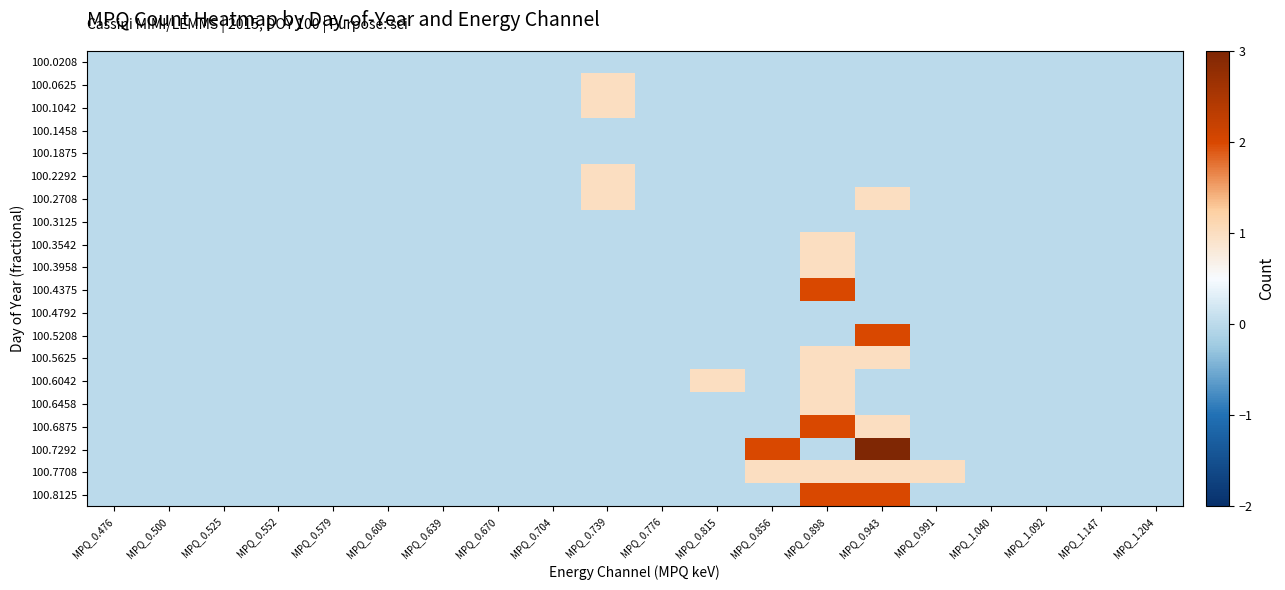

Reading left to right, list all the values displayed in this chart.

100.0208: MPQ_0.476=0	MPQ_0.500=0	MPQ_0.525=0	MPQ_0.552=0	MPQ_0.579=0	MPQ_0.608=0	MPQ_0.639=0	MPQ_0.670=0	MPQ_0.704=0	MPQ_0.739=0	MPQ_0.776=0	MPQ_0.815=0	MPQ_0.856=0	MPQ_0.898=0	MPQ_0.943=0	MPQ_0.991=0	MPQ_1.040=0	MPQ_1.092=0	MPQ_1.147=0	MPQ_1.204=0
100.0625: MPQ_0.476=0	MPQ_0.500=0	MPQ_0.525=0	MPQ_0.552=0	MPQ_0.579=0	MPQ_0.608=0	MPQ_0.639=0	MPQ_0.670=0	MPQ_0.704=0	MPQ_0.739=1	MPQ_0.776=0	MPQ_0.815=0	MPQ_0.856=0	MPQ_0.898=0	MPQ_0.943=0	MPQ_0.991=0	MPQ_1.040=0	MPQ_1.092=0	MPQ_1.147=0	MPQ_1.204=0
100.1042: MPQ_0.476=0	MPQ_0.500=0	MPQ_0.525=0	MPQ_0.552=0	MPQ_0.579=0	MPQ_0.608=0	MPQ_0.639=0	MPQ_0.670=0	MPQ_0.704=0	MPQ_0.739=1	MPQ_0.776=0	MPQ_0.815=0	MPQ_0.856=0	MPQ_0.898=0	MPQ_0.943=0	MPQ_0.991=0	MPQ_1.040=0	MPQ_1.092=0	MPQ_1.147=0	MPQ_1.204=0
100.1458: MPQ_0.476=0	MPQ_0.500=0	MPQ_0.525=0	MPQ_0.552=0	MPQ_0.579=0	MPQ_0.608=0	MPQ_0.639=0	MPQ_0.670=0	MPQ_0.704=0	MPQ_0.739=0	MPQ_0.776=0	MPQ_0.815=0	MPQ_0.856=0	MPQ_0.898=0	MPQ_0.943=0	MPQ_0.991=0	MPQ_1.040=0	MPQ_1.092=0	MPQ_1.147=0	MPQ_1.204=0
100.1875: MPQ_0.476=0	MPQ_0.500=0	MPQ_0.525=0	MPQ_0.552=0	MPQ_0.579=0	MPQ_0.608=0	MPQ_0.639=0	MPQ_0.670=0	MPQ_0.704=0	MPQ_0.739=0	MPQ_0.776=0	MPQ_0.815=0	MPQ_0.856=0	MPQ_0.898=0	MPQ_0.943=0	MPQ_0.991=0	MPQ_1.040=0	MPQ_1.092=0	MPQ_1.147=0	MPQ_1.204=0
100.2292: MPQ_0.476=0	MPQ_0.500=0	MPQ_0.525=0	MPQ_0.552=0	MPQ_0.579=0	MPQ_0.608=0	MPQ_0.639=0	MPQ_0.670=0	MPQ_0.704=0	MPQ_0.739=1	MPQ_0.776=0	MPQ_0.815=0	MPQ_0.856=0	MPQ_0.898=0	MPQ_0.943=0	MPQ_0.991=0	MPQ_1.040=0	MPQ_1.092=0	MPQ_1.147=0	MPQ_1.204=0
100.2708: MPQ_0.476=0	MPQ_0.500=0	MPQ_0.525=0	MPQ_0.552=0	MPQ_0.579=0	MPQ_0.608=0	MPQ_0.639=0	MPQ_0.670=0	MPQ_0.704=0	MPQ_0.739=1	MPQ_0.776=0	MPQ_0.815=0	MPQ_0.856=0	MPQ_0.898=0	MPQ_0.943=1	MPQ_0.991=0	MPQ_1.040=0	MPQ_1.092=0	MPQ_1.147=0	MPQ_1.204=0
100.3125: MPQ_0.476=0	MPQ_0.500=0	MPQ_0.525=0	MPQ_0.552=0	MPQ_0.579=0	MPQ_0.608=0	MPQ_0.639=0	MPQ_0.670=0	MPQ_0.704=0	MPQ_0.739=0	MPQ_0.776=0	MPQ_0.815=0	MPQ_0.856=0	MPQ_0.898=0	MPQ_0.943=0	MPQ_0.991=0	MPQ_1.040=0	MPQ_1.092=0	MPQ_1.147=0	MPQ_1.204=0
100.3542: MPQ_0.476=0	MPQ_0.500=0	MPQ_0.525=0	MPQ_0.552=0	MPQ_0.579=0	MPQ_0.608=0	MPQ_0.639=0	MPQ_0.670=0	MPQ_0.704=0	MPQ_0.739=0	MPQ_0.776=0	MPQ_0.815=0	MPQ_0.856=0	MPQ_0.898=1	MPQ_0.943=0	MPQ_0.991=0	MPQ_1.040=0	MPQ_1.092=0	MPQ_1.147=0	MPQ_1.204=0
100.3958: MPQ_0.476=0	MPQ_0.500=0	MPQ_0.525=0	MPQ_0.552=0	MPQ_0.579=0	MPQ_0.608=0	MPQ_0.639=0	MPQ_0.670=0	MPQ_0.704=0	MPQ_0.739=0	MPQ_0.776=0	MPQ_0.815=0	MPQ_0.856=0	MPQ_0.898=1	MPQ_0.943=0	MPQ_0.991=0	MPQ_1.040=0	MPQ_1.092=0	MPQ_1.147=0	MPQ_1.204=0
100.4375: MPQ_0.476=0	MPQ_0.500=0	MPQ_0.525=0	MPQ_0.552=0	MPQ_0.579=0	MPQ_0.608=0	MPQ_0.639=0	MPQ_0.670=0	MPQ_0.704=0	MPQ_0.739=0	MPQ_0.776=0	MPQ_0.815=0	MPQ_0.856=0	MPQ_0.898=2	MPQ_0.943=0	MPQ_0.991=0	MPQ_1.040=0	MPQ_1.092=0	MPQ_1.147=0	MPQ_1.204=0
100.4792: MPQ_0.476=0	MPQ_0.500=0	MPQ_0.525=0	MPQ_0.552=0	MPQ_0.579=0	MPQ_0.608=0	MPQ_0.639=0	MPQ_0.670=0	MPQ_0.704=0	MPQ_0.739=0	MPQ_0.776=0	MPQ_0.815=0	MPQ_0.856=0	MPQ_0.898=0	MPQ_0.943=0	MPQ_0.991=0	MPQ_1.040=0	MPQ_1.092=0	MPQ_1.147=0	MPQ_1.204=0
100.5208: MPQ_0.476=0	MPQ_0.500=0	MPQ_0.525=0	MPQ_0.552=0	MPQ_0.579=0	MPQ_0.608=0	MPQ_0.639=0	MPQ_0.670=0	MPQ_0.704=0	MPQ_0.739=0	MPQ_0.776=0	MPQ_0.815=0	MPQ_0.856=0	MPQ_0.898=0	MPQ_0.943=2	MPQ_0.991=0	MPQ_1.040=0	MPQ_1.092=0	MPQ_1.147=0	MPQ_1.204=0
100.5625: MPQ_0.476=0	MPQ_0.500=0	MPQ_0.525=0	MPQ_0.552=0	MPQ_0.579=0	MPQ_0.608=0	MPQ_0.639=0	MPQ_0.670=0	MPQ_0.704=0	MPQ_0.739=0	MPQ_0.776=0	MPQ_0.815=0	MPQ_0.856=0	MPQ_0.898=1	MPQ_0.943=1	MPQ_0.991=0	MPQ_1.040=0	MPQ_1.092=0	MPQ_1.147=0	MPQ_1.204=0
100.6042: MPQ_0.476=0	MPQ_0.500=0	MPQ_0.525=0	MPQ_0.552=0	MPQ_0.579=0	MPQ_0.608=0	MPQ_0.639=0	MPQ_0.670=0	MPQ_0.704=0	MPQ_0.739=0	MPQ_0.776=0	MPQ_0.815=1	MPQ_0.856=0	MPQ_0.898=1	MPQ_0.943=0	MPQ_0.991=0	MPQ_1.040=0	MPQ_1.092=0	MPQ_1.147=0	MPQ_1.204=0
100.6458: MPQ_0.476=0	MPQ_0.500=0	MPQ_0.525=0	MPQ_0.552=0	MPQ_0.579=0	MPQ_0.608=0	MPQ_0.639=0	MPQ_0.670=0	MPQ_0.704=0	MPQ_0.739=0	MPQ_0.776=0	MPQ_0.815=0	MPQ_0.856=0	MPQ_0.898=1	MPQ_0.943=0	MPQ_0.991=0	MPQ_1.040=0	MPQ_1.092=0	MPQ_1.147=0	MPQ_1.204=0
100.6875: MPQ_0.476=0	MPQ_0.500=0	MPQ_0.525=0	MPQ_0.552=0	MPQ_0.579=0	MPQ_0.608=0	MPQ_0.639=0	MPQ_0.670=0	MPQ_0.704=0	MPQ_0.739=0	MPQ_0.776=0	MPQ_0.815=0	MPQ_0.856=0	MPQ_0.898=2	MPQ_0.943=1	MPQ_0.991=0	MPQ_1.040=0	MPQ_1.092=0	MPQ_1.147=0	MPQ_1.204=0
100.7292: MPQ_0.476=0	MPQ_0.500=0	MPQ_0.525=0	MPQ_0.552=0	MPQ_0.579=0	MPQ_0.608=0	MPQ_0.639=0	MPQ_0.670=0	MPQ_0.704=0	MPQ_0.739=0	MPQ_0.776=0	MPQ_0.815=0	MPQ_0.856=2	MPQ_0.898=0	MPQ_0.943=3	MPQ_0.991=0	MPQ_1.040=0	MPQ_1.092=0	MPQ_1.147=0	MPQ_1.204=0
100.7708: MPQ_0.476=0	MPQ_0.500=0	MPQ_0.525=0	MPQ_0.552=0	MPQ_0.579=0	MPQ_0.608=0	MPQ_0.639=0	MPQ_0.670=0	MPQ_0.704=0	MPQ_0.739=0	MPQ_0.776=0	MPQ_0.815=0	MPQ_0.856=1	MPQ_0.898=1	MPQ_0.943=1	MPQ_0.991=1	MPQ_1.040=0	MPQ_1.092=0	MPQ_1.147=0	MPQ_1.204=0
100.8125: MPQ_0.476=0	MPQ_0.500=0	MPQ_0.525=0	MPQ_0.552=0	MPQ_0.579=0	MPQ_0.608=0	MPQ_0.639=0	MPQ_0.670=0	MPQ_0.704=0	MPQ_0.739=0	MPQ_0.776=0	MPQ_0.815=0	MPQ_0.856=0	MPQ_0.898=2	MPQ_0.943=2	MPQ_0.991=0	MPQ_1.040=0	MPQ_1.092=0	MPQ_1.147=0	MPQ_1.204=0